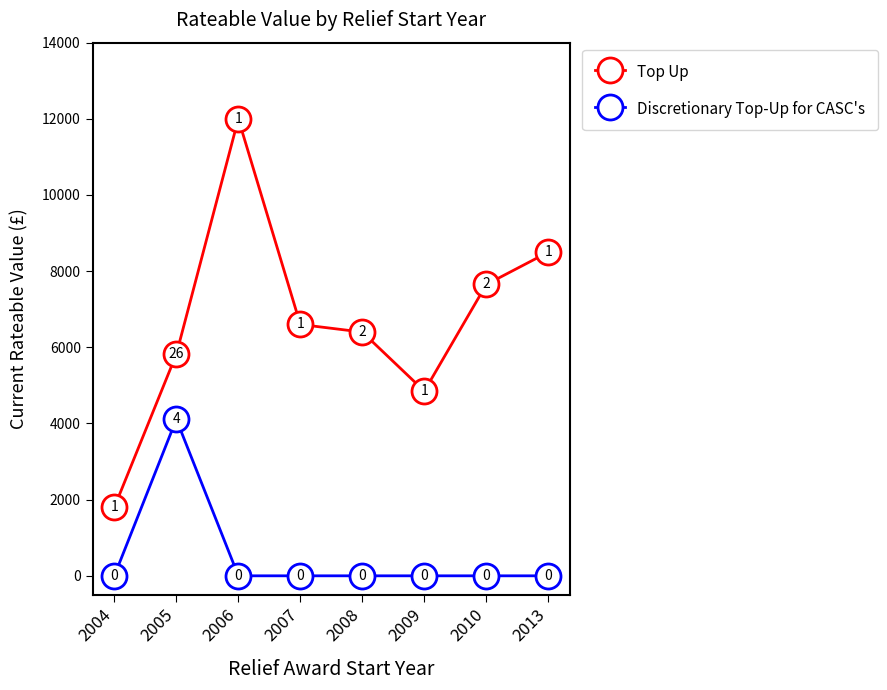

Rank the series by their maximum value, from lowest to highest.

Discretionary Top-Up for CASC's, Top Up